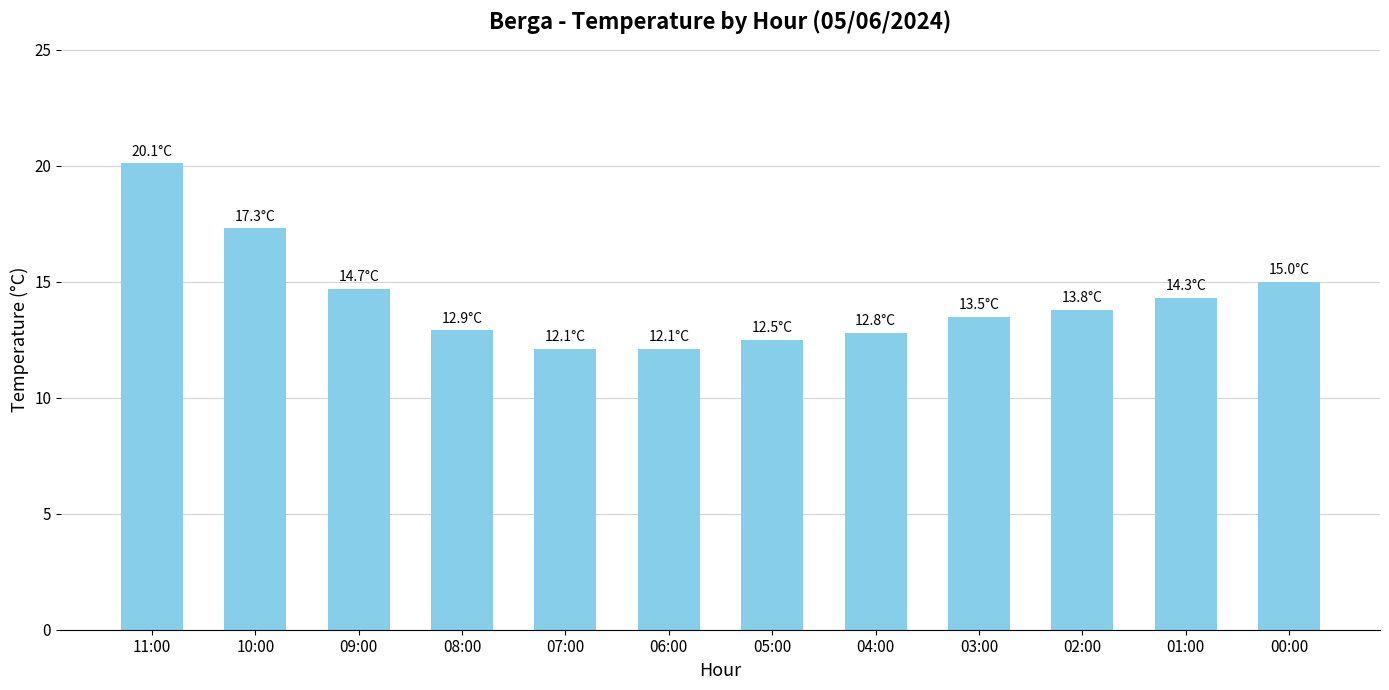

What is the value of the 9th bar from the left?

13.5